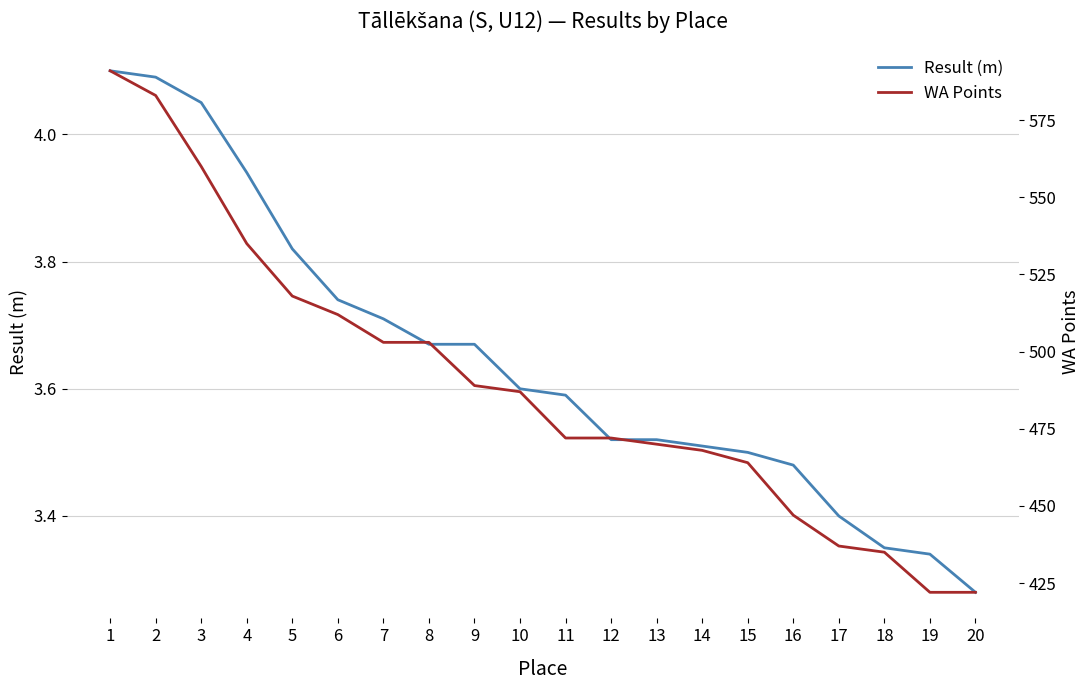

Reading left to right, list all the values displayed in this chart.

Result (m): 4.1	4.1	4.0	3.9	3.8	3.7	3.7	3.7	3.7	3.6	3.6	3.5	3.5	3.5	3.5	3.5	3.4	3.4	3.3	3.3
WA Points: 591.0	583.0	560.0	535.0	518.0	512.0	503.0	503.0	489.0	487.0	472.0	472.0	470.0	468.0	464.0	447.0	437.0	435.0	422.0	422.0